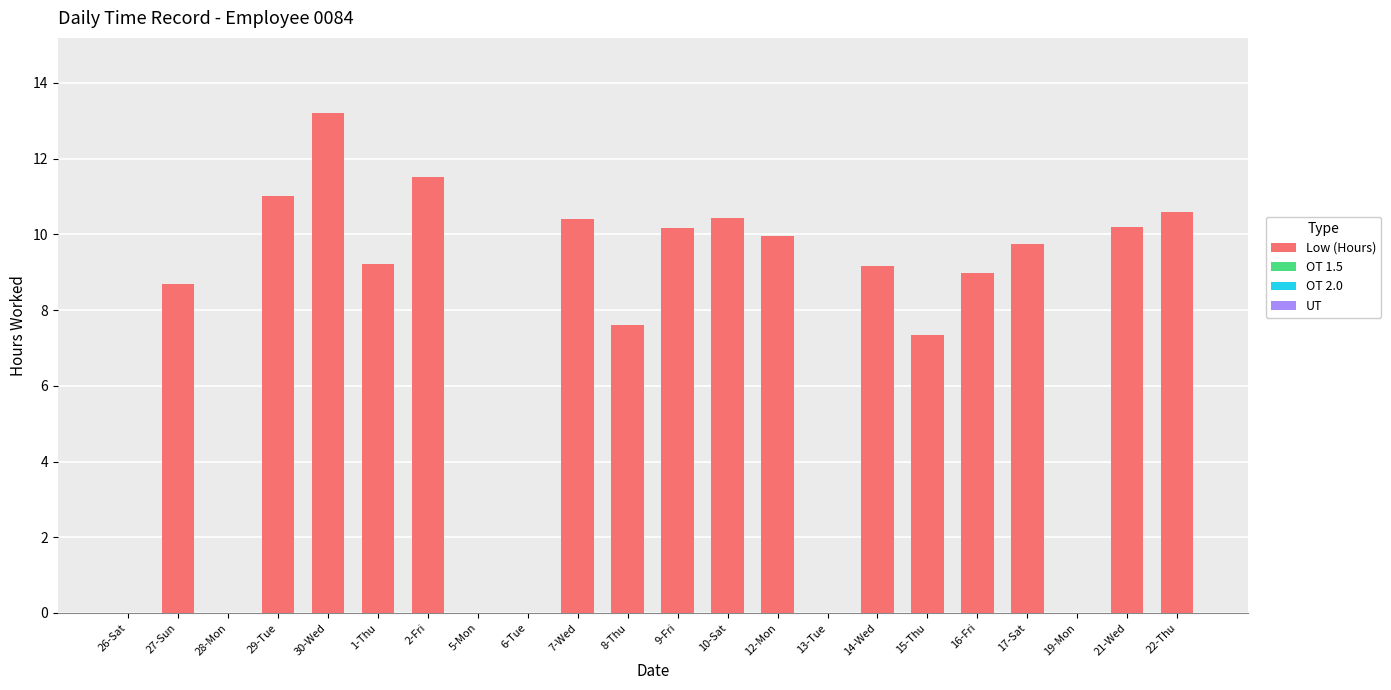

Reading left to right, transcribe all the data shown in this chart.

26-Sat=0.0	27-Sun=8.7	28-Mon=0.0	29-Tue=11.0	30-Wed=13.2	1-Thu=9.2	2-Fri=11.5	5-Mon=0.0	6-Tue=0.0	7-Wed=10.4	8-Thu=7.6	9-Fri=10.2	10-Sat=10.4	12-Mon=10.0	13-Tue=0.0	14-Wed=9.2	15-Thu=7.3	16-Fri=9.0	17-Sat=9.7	19-Mon=0.0	21-Wed=10.2	22-Thu=10.6